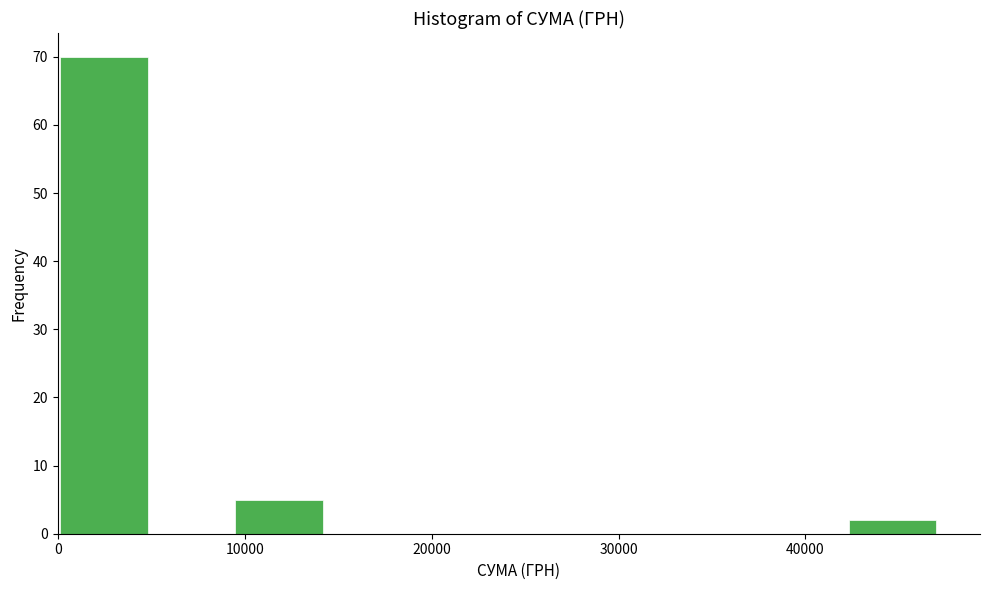

How tall is the bar that spans 42000 to 47000 on the x-axis? Neither the bar edges nor the heights are printed on the chart, so give them approximately, as read against the axes.

2